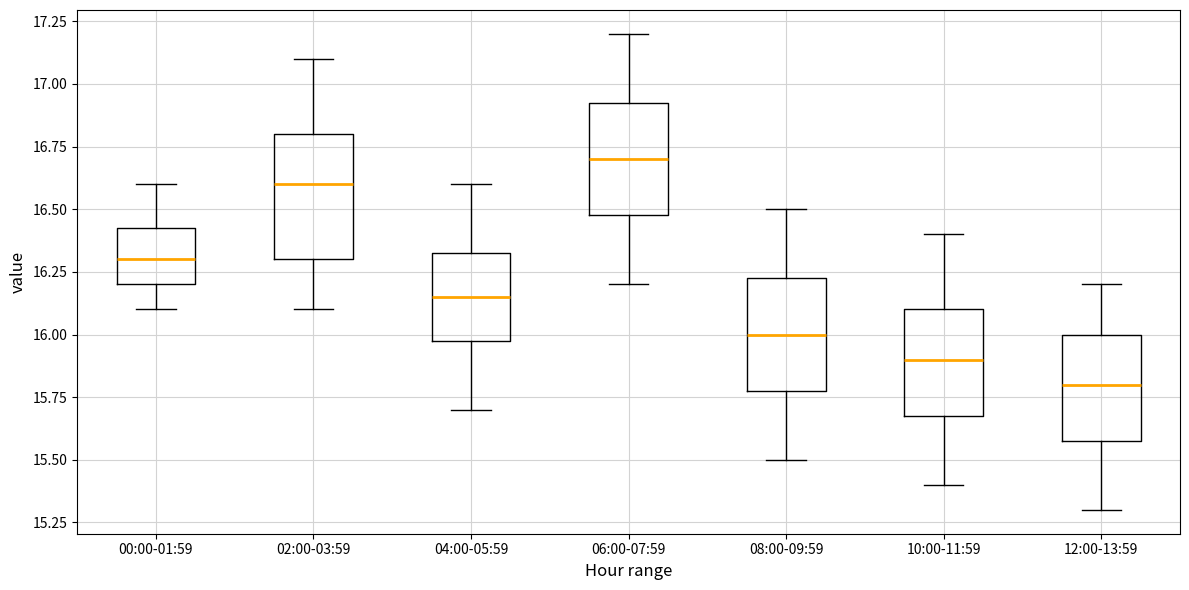

Where does the median line of the box for 10:00-11:59 sit on the y-axis? The values are not printed on the chart, so give them approximately, as read against the axis.

15.90